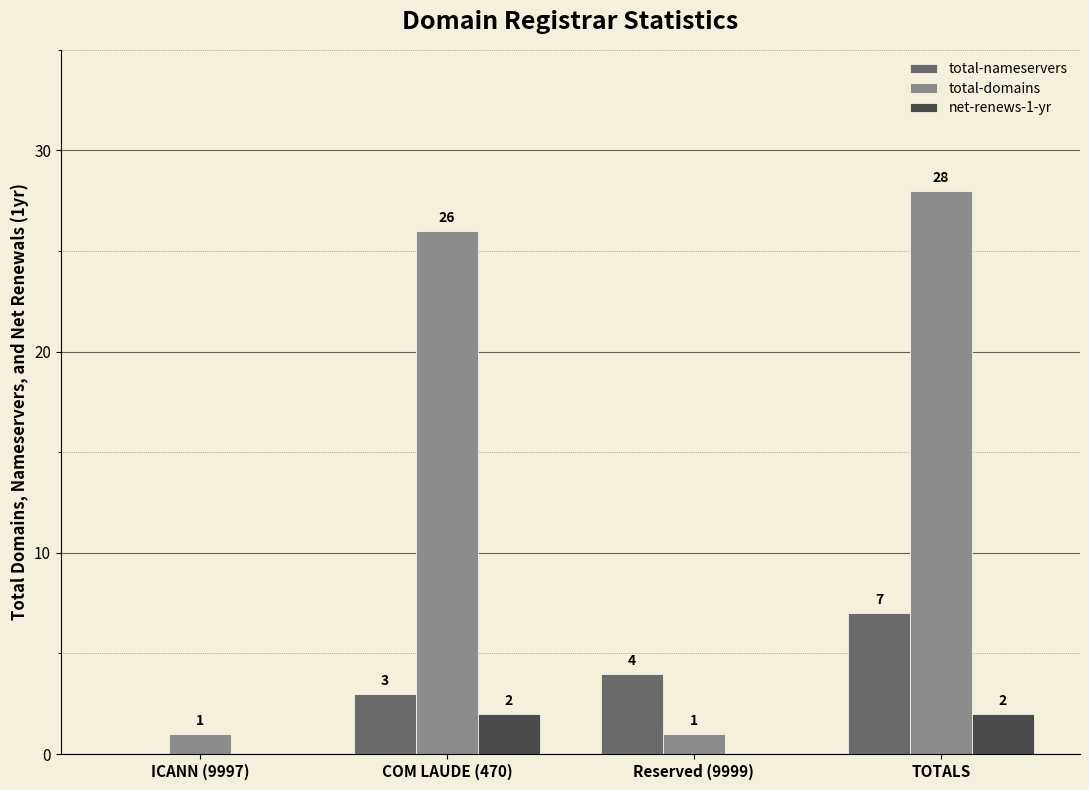

Is it true that total-nameservers equals -5 at ICANN (9997)?

False